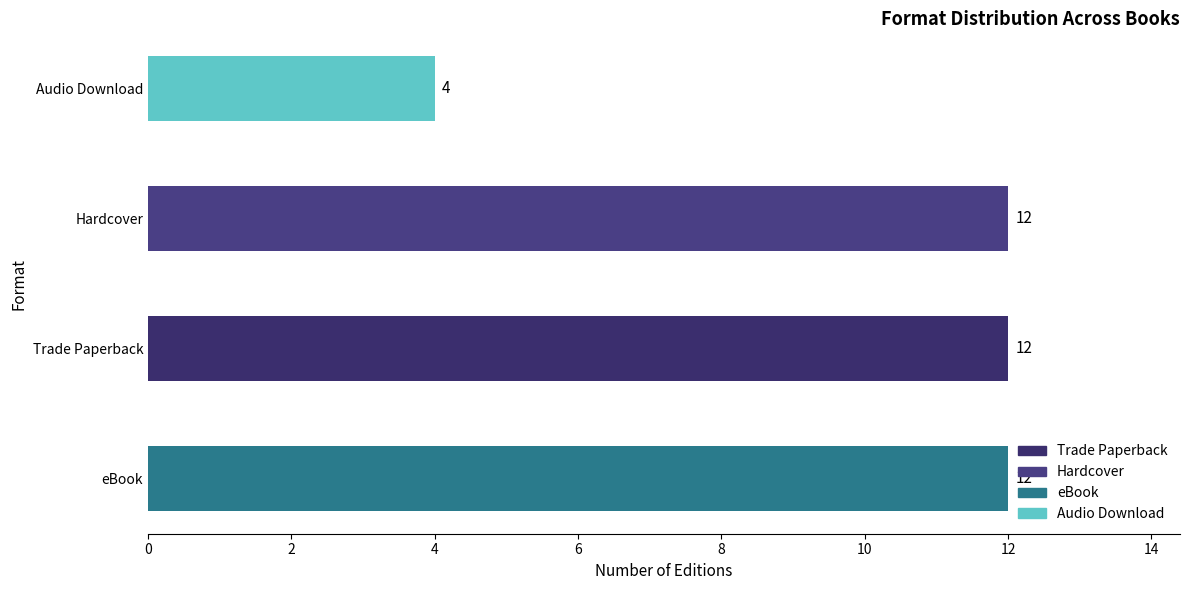

Does the chart contain any negative values?

No